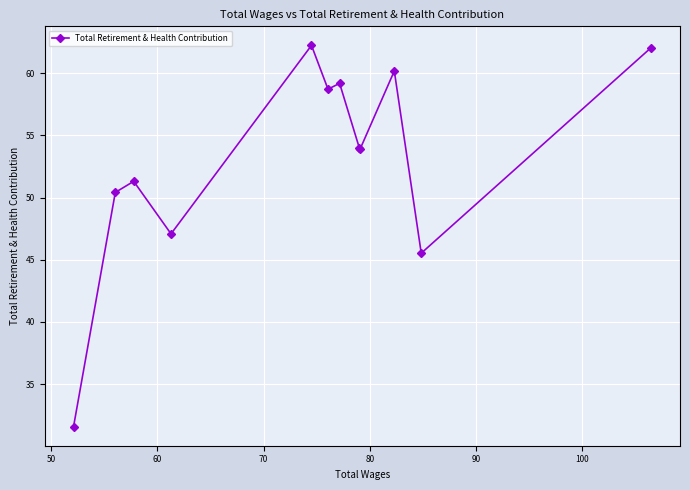

What is the value of the 1st point from the left?

31.6